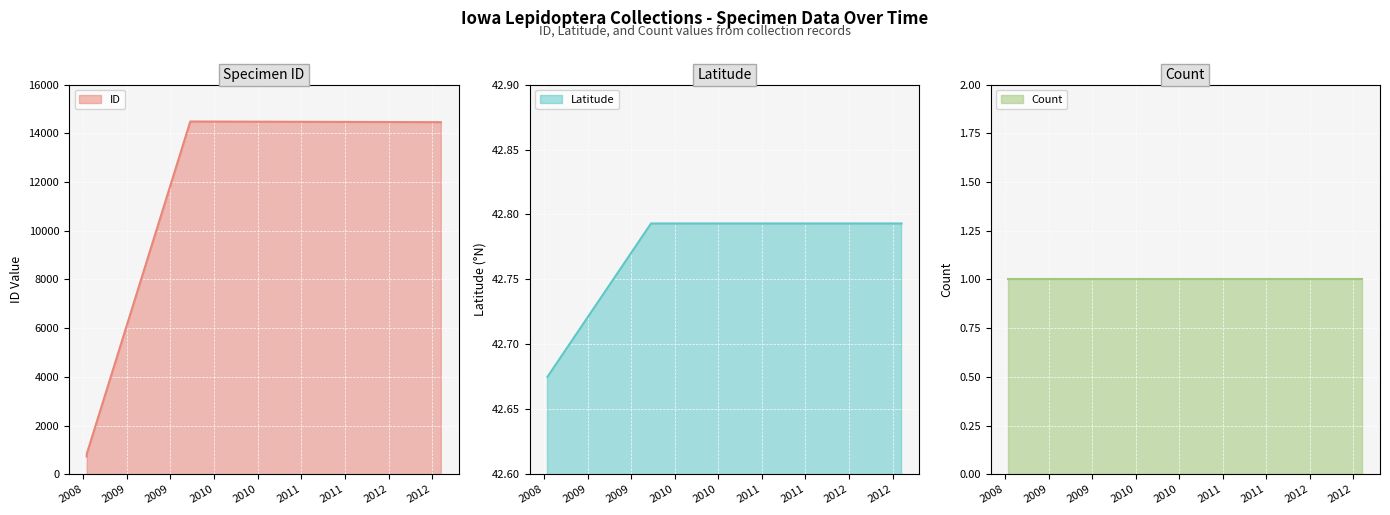

What is the total value across all series at 2009-09-22?

14498.8